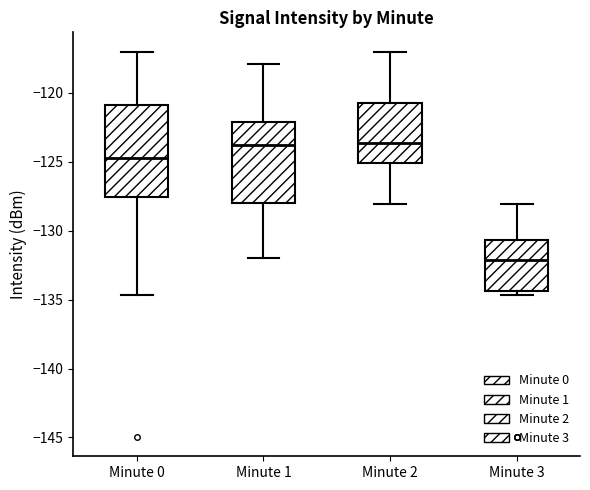

Reading left to right, read every box against the y-axis: the position of its median line, the range the box covers, and the ends of its whiskers. The values are not printed on the chart, so give them approximately, as read against the axis.

Minute 0: median -125.0, box -127.5 to -121.0, whiskers -134.5 to -117.0
Minute 1: median -124.0, box -128.0 to -122.0, whiskers -132.0 to -118.0
Minute 2: median -123.5, box -125.0 to -120.5, whiskers -128.0 to -117.0
Minute 3: median -132.0, box -134.5 to -130.5, whiskers -134.5 (just below the box's lower edge) to -128.0